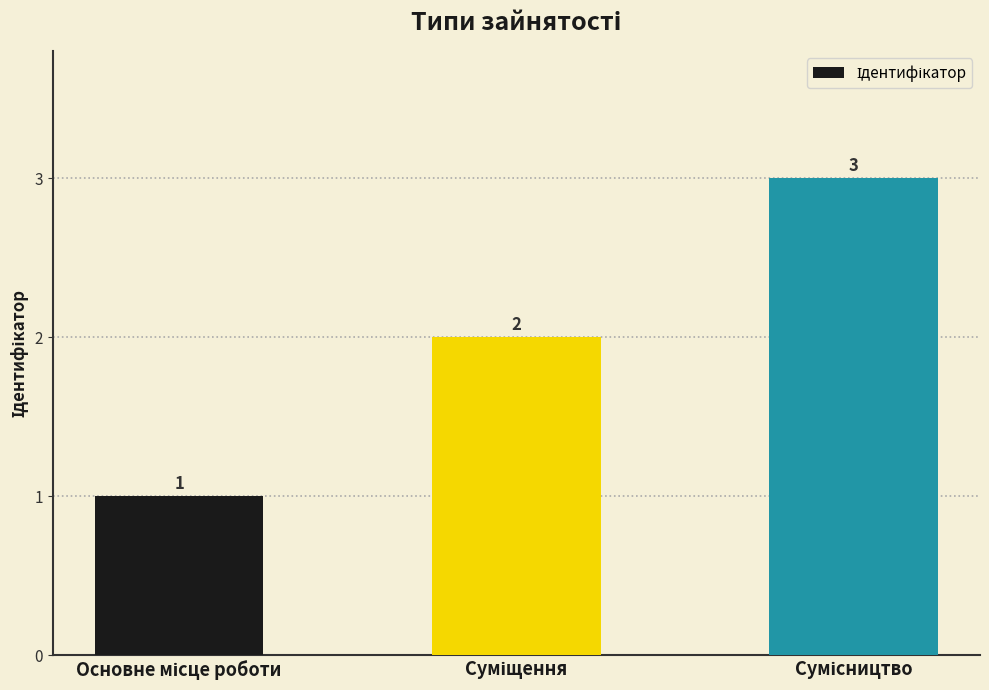

Reading right to left, what are all the values shown in this chart?

3	2	1